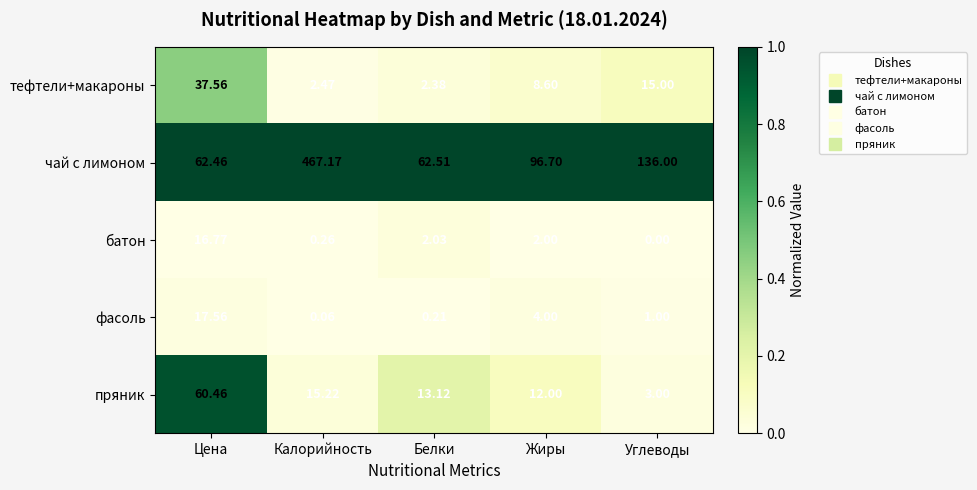

How many categories are shown in the chart?

5